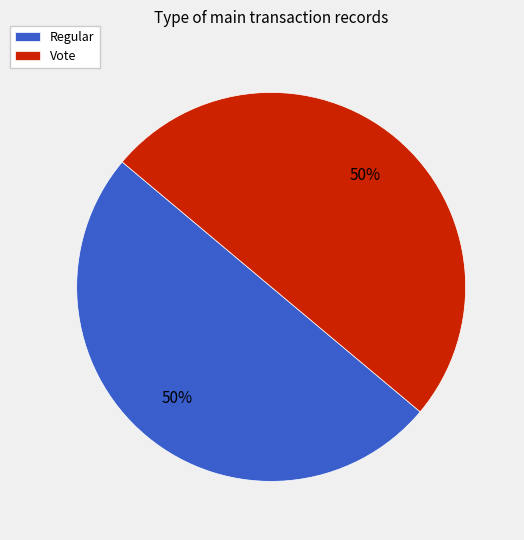

What is the ratio of the value at Regular to the value at Vote?

1.0